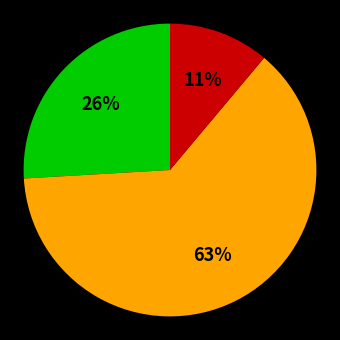

Count the number of slices in the pie.

3